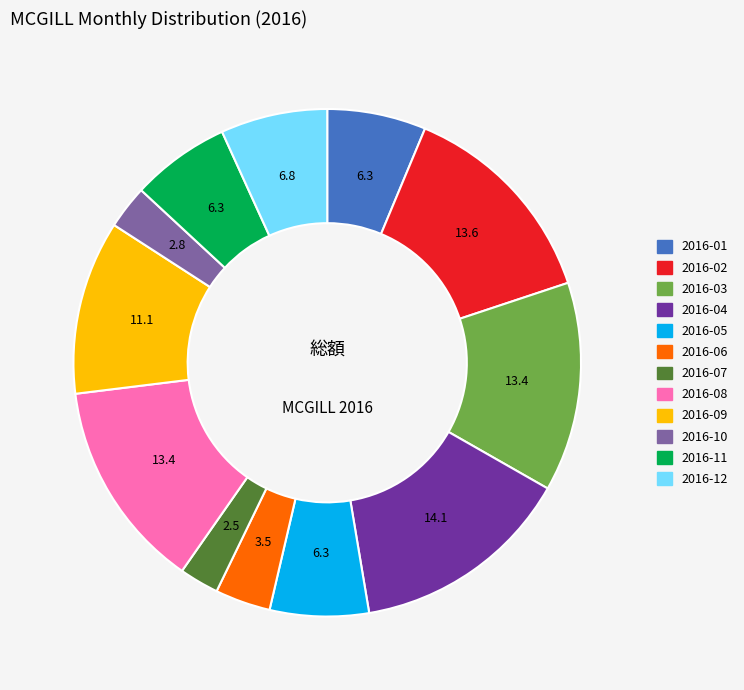

Does any single category account for the majority?

No